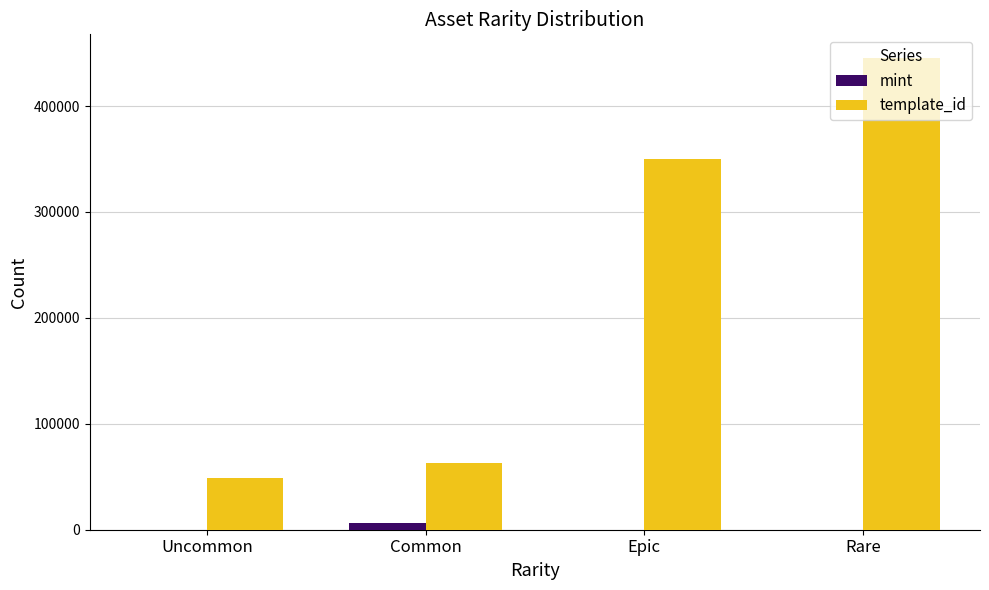

What are all the series names shown in the legend?

mint, template_id